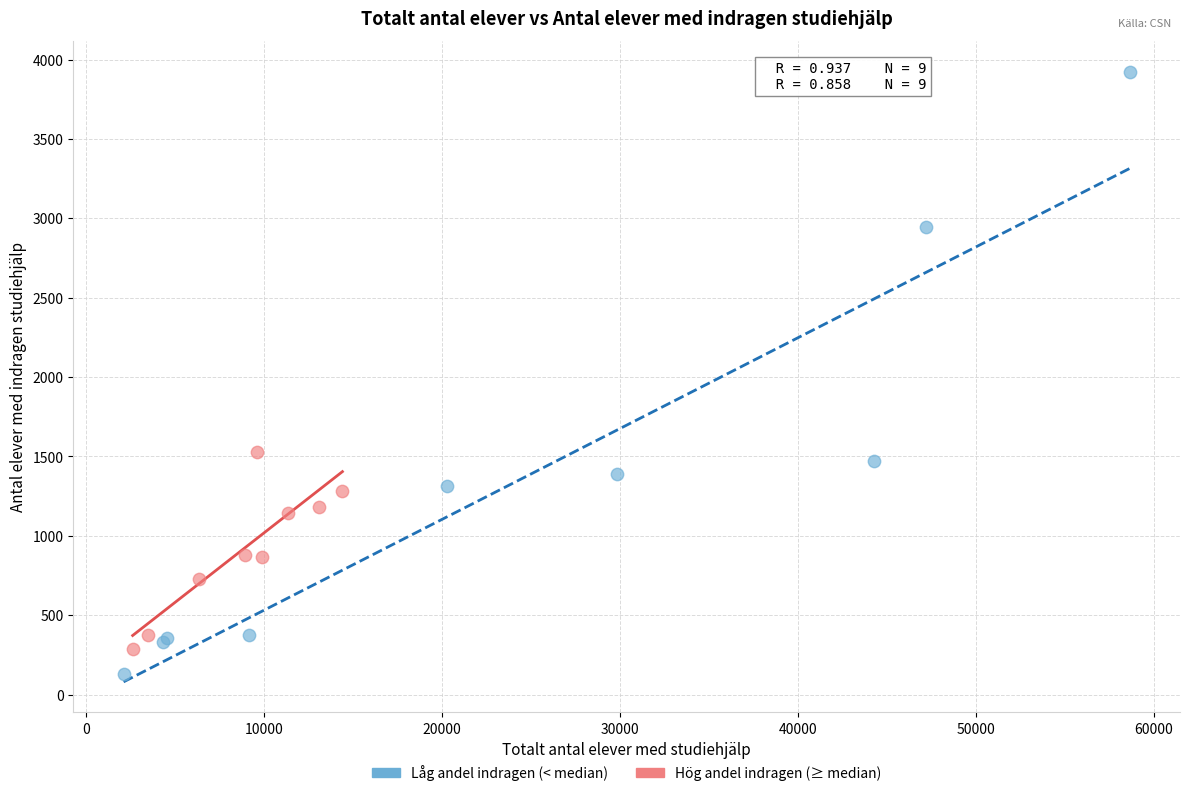

Which series reaches the maximum Y coordinate?

Låg andel indragen (< median)